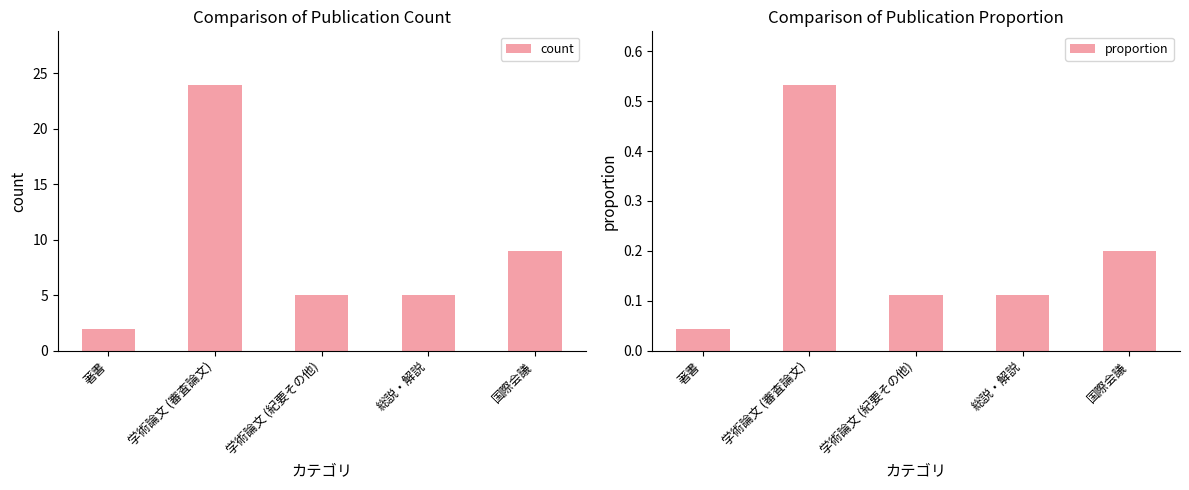

Rank the series by their maximum value, from lowest to highest.

proportion, count